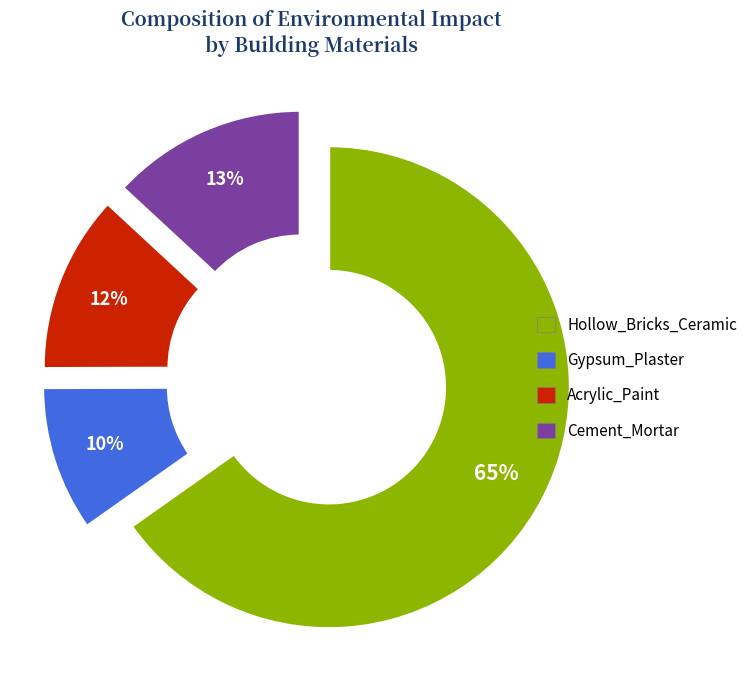

How many segments does this pie chart have?

4